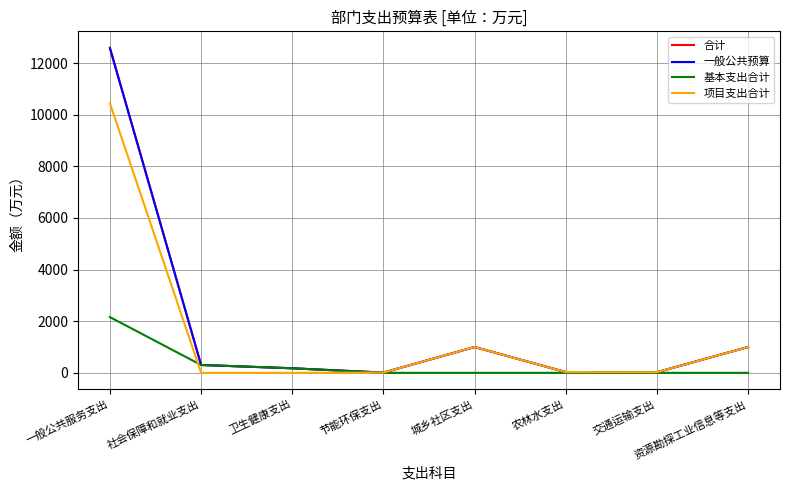

What is the sum of the 基本支出合计 values at 卫生健康支出 and 资源勘探工业信息等支出?

176.6